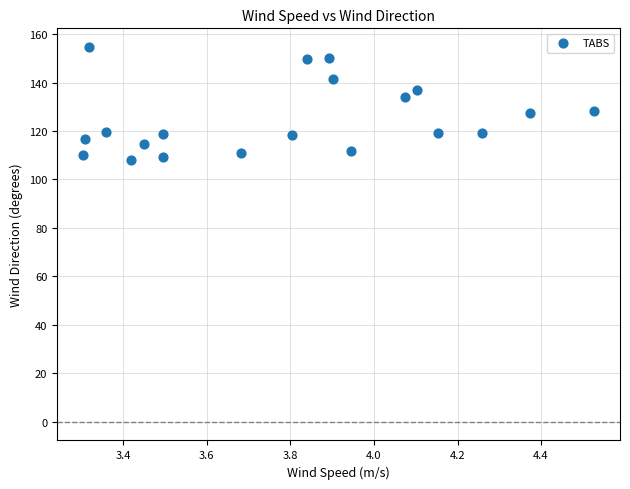

What is the range of X values (max minus min)?

1.2